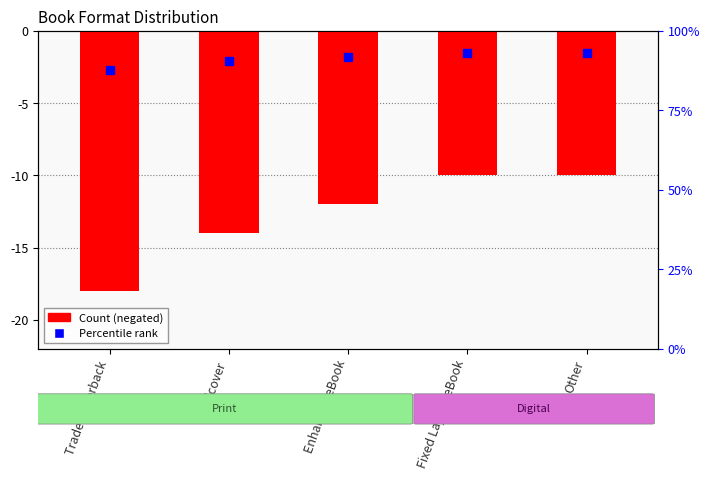

What is the maximum value shown in the chart?

-10